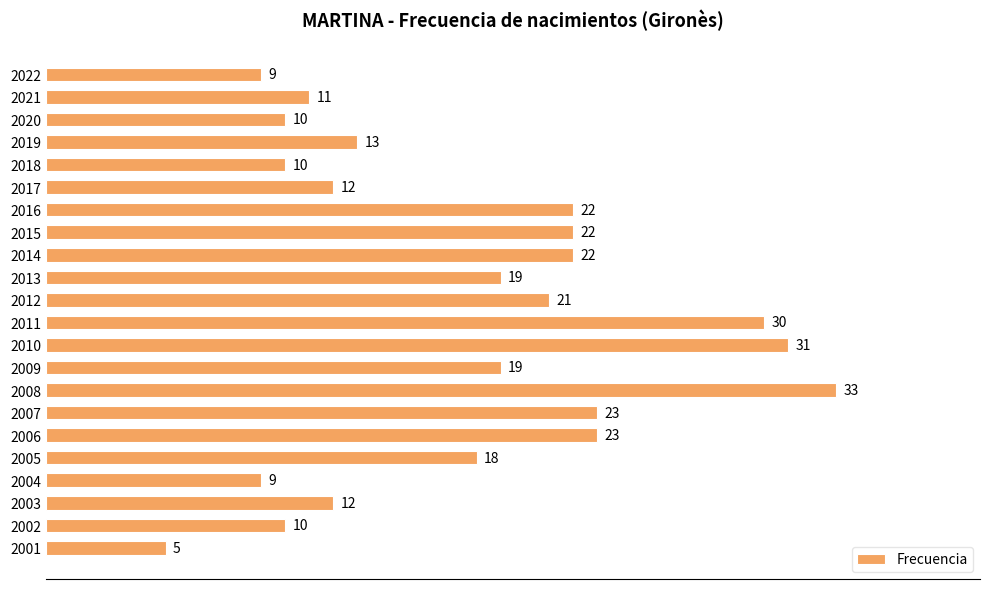

What is the value of the 13th bar from the top?

31